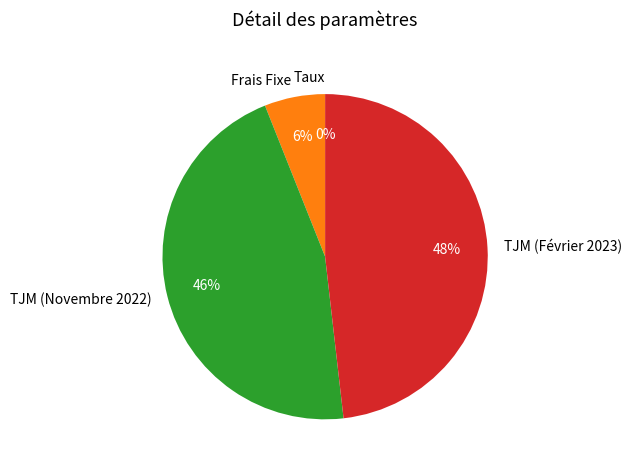

Approximately how many times larger is the value at TJM (Février 2023) compared to Frais Fixe?

8.0